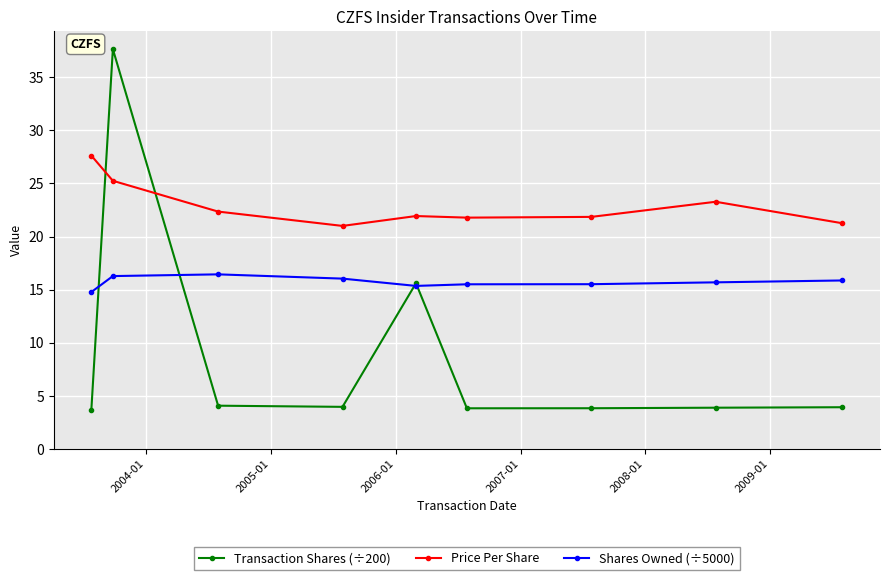

How many series are shown in this chart?

3